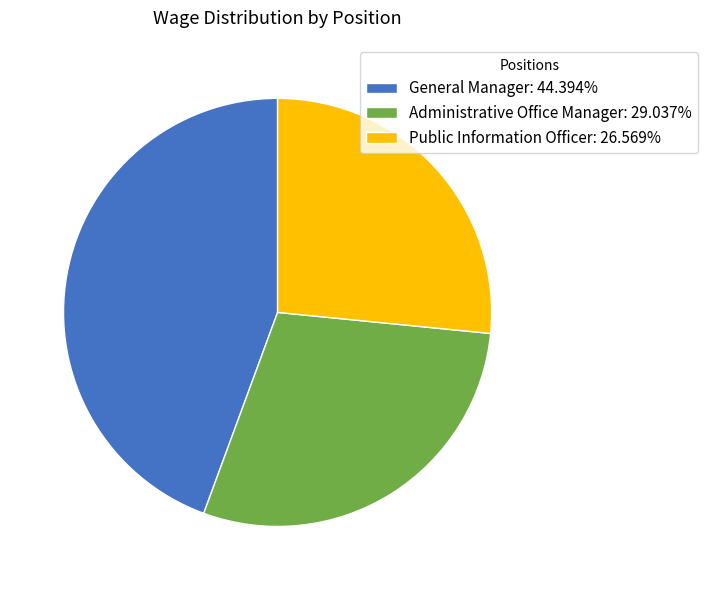

Rank the categories by value from highest to lowest.

General Manager, Administrative Office Manager, Public Information Officer